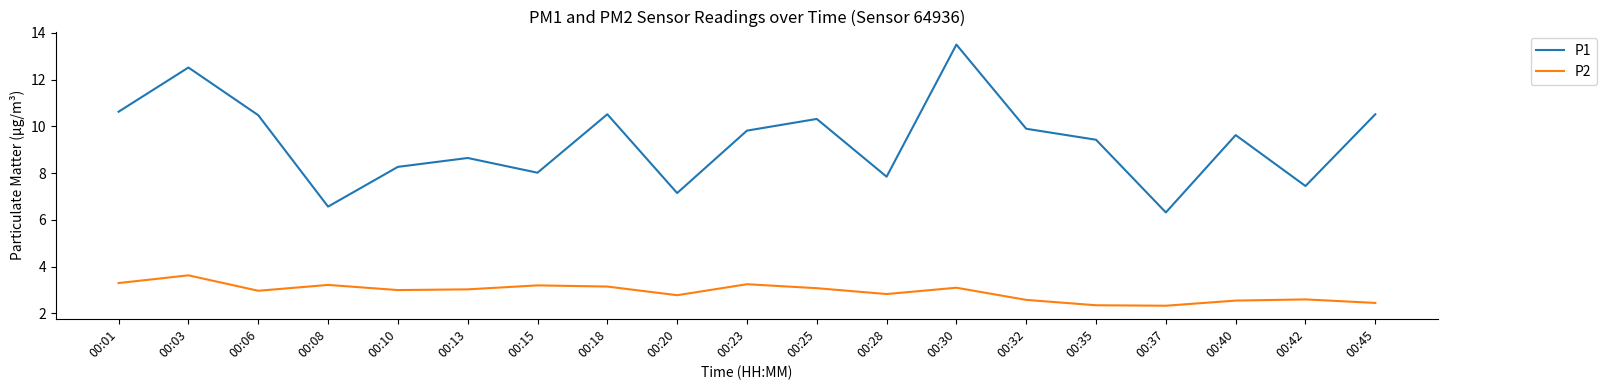

Does the chart have visible grid lines?

No